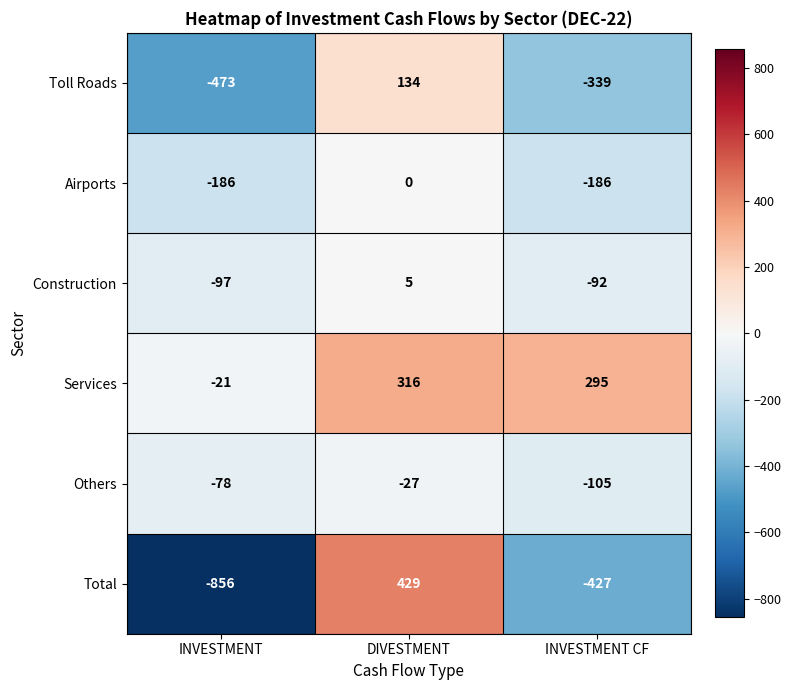

What is the lowest value of the Services series?

-21